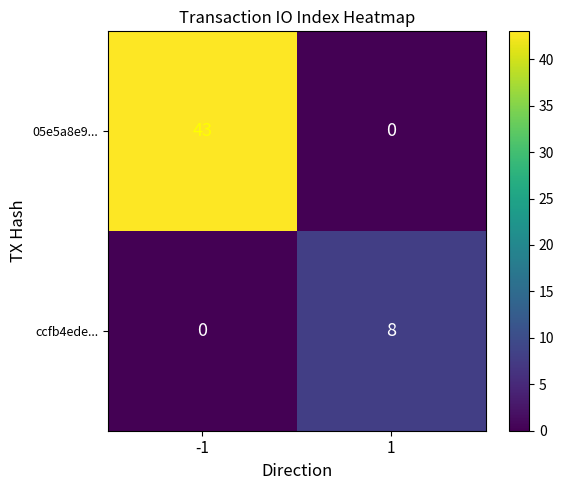

Reading left to right, list all the values displayed in this chart.

05e5a8e9...: -1=43	1=0
ccfb4ede...: -1=0	1=8